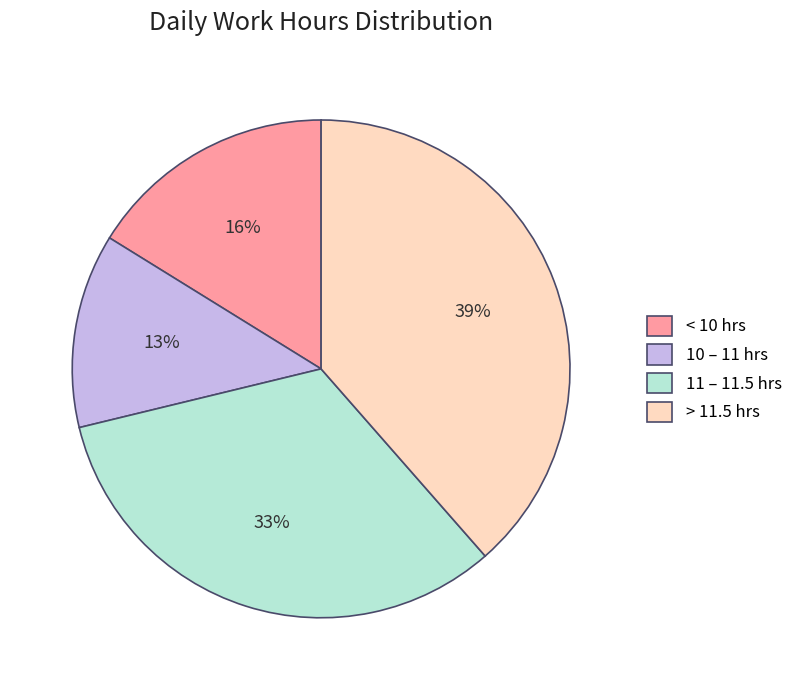

How many segments does this pie chart have?

4